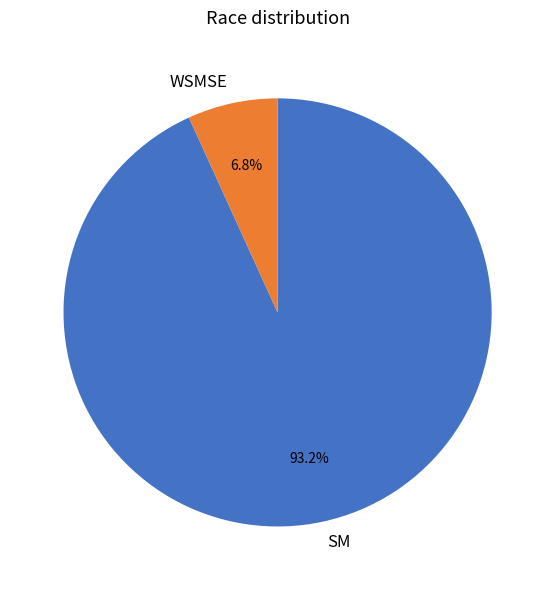

Combined, do SM and WSMSE account for over 50%?

Yes